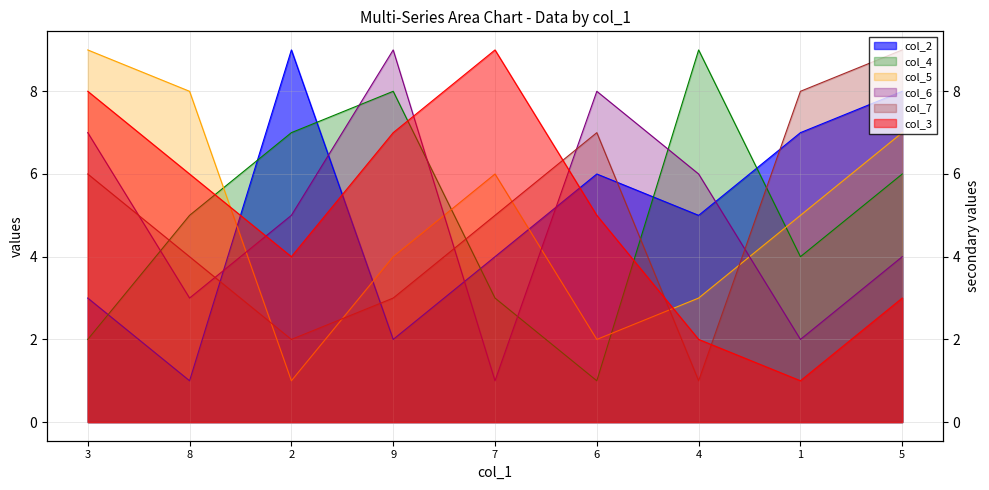

What are all the series names shown in the legend?

col_2, col_3, col_4, col_5, col_6, col_7